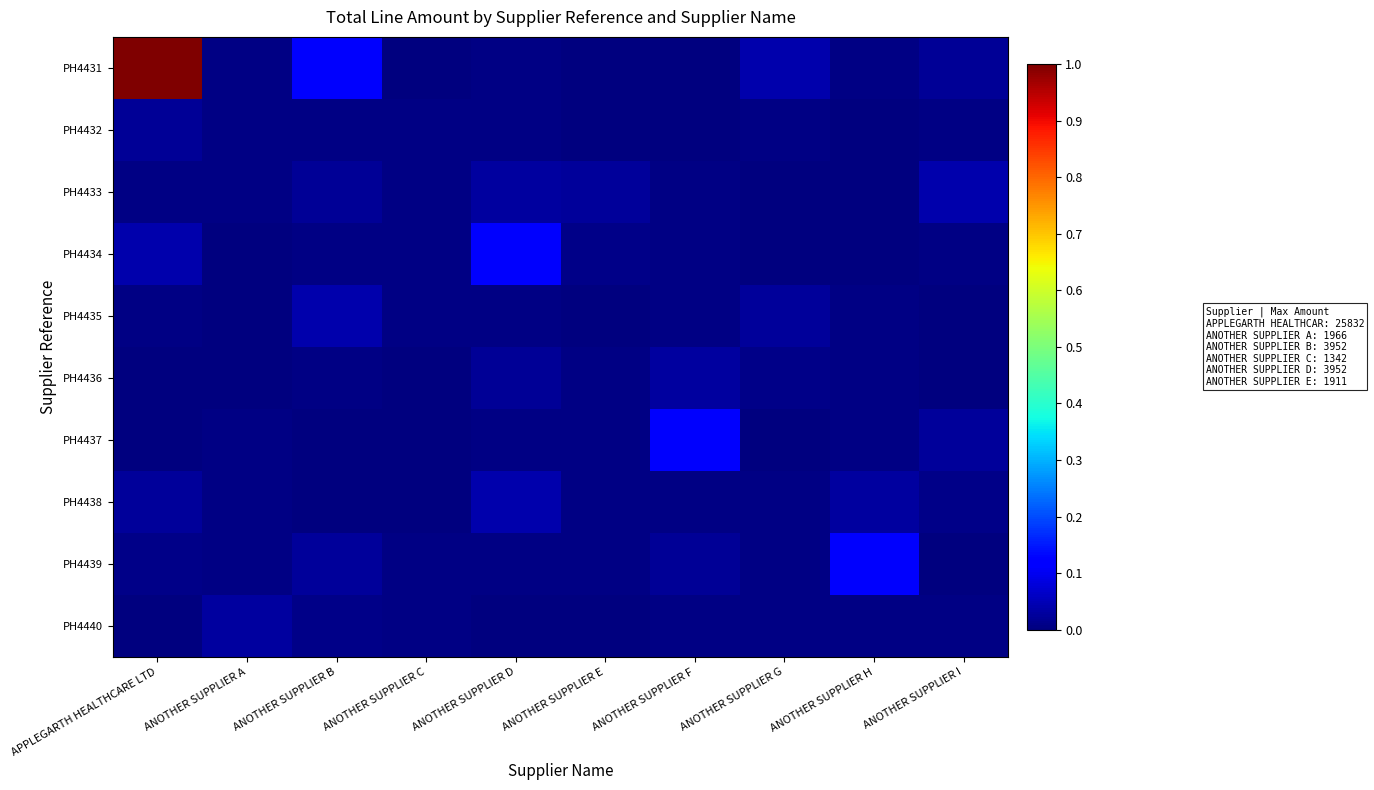

At ANOTHER SUPPLIER I, list the series in order from largest to smallest.

PH4433, PH4437, PH4431, PH4438, PH4432, PH4434, PH4440, PH4435, PH4436, PH4439